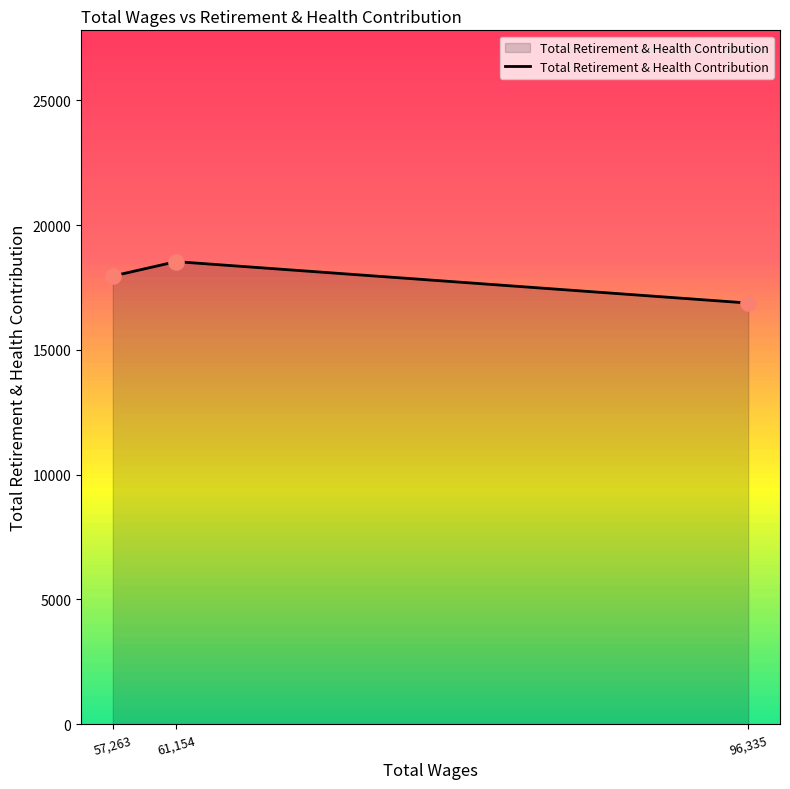

Between 57,263 and 61,154, which is larger?

61,154